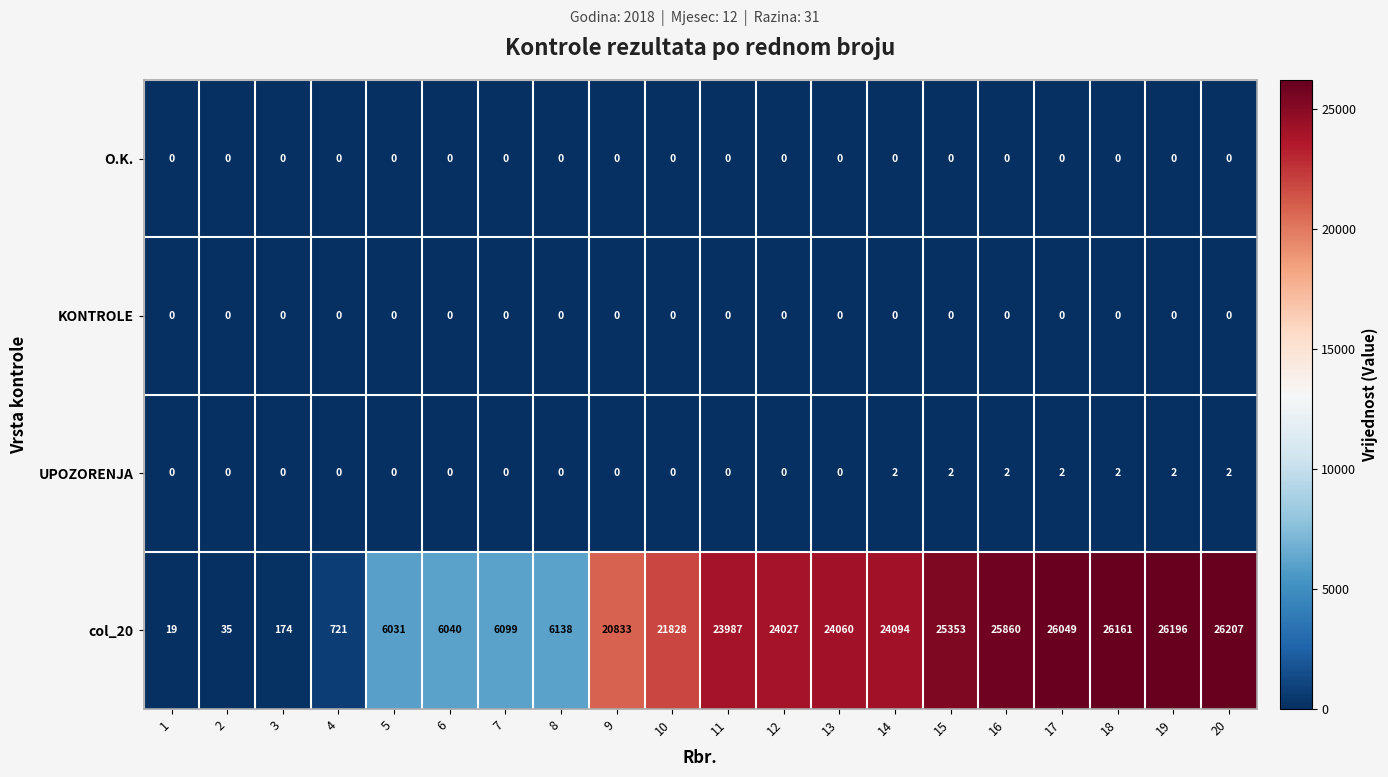

Which series has the largest range (max minus min)?

col_20